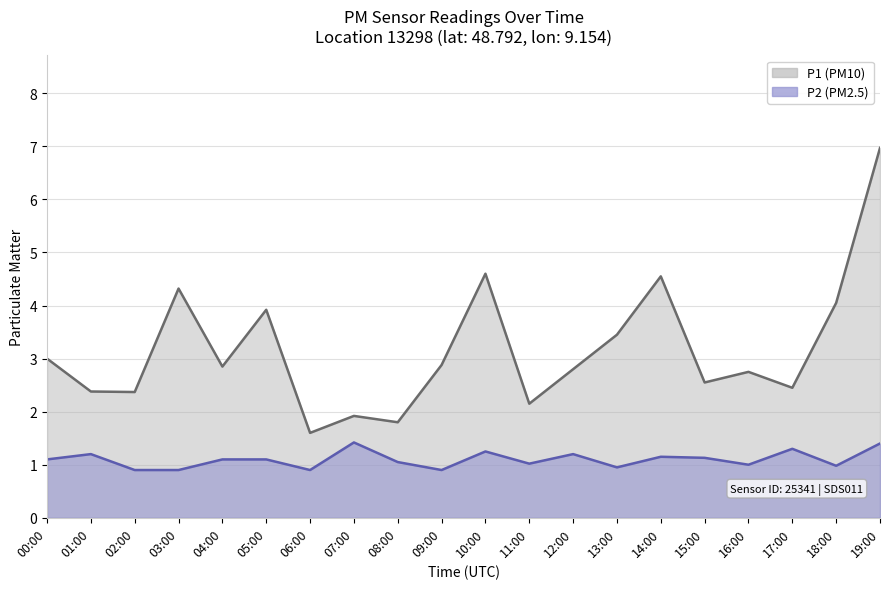

How many lines are shown in the chart?

2